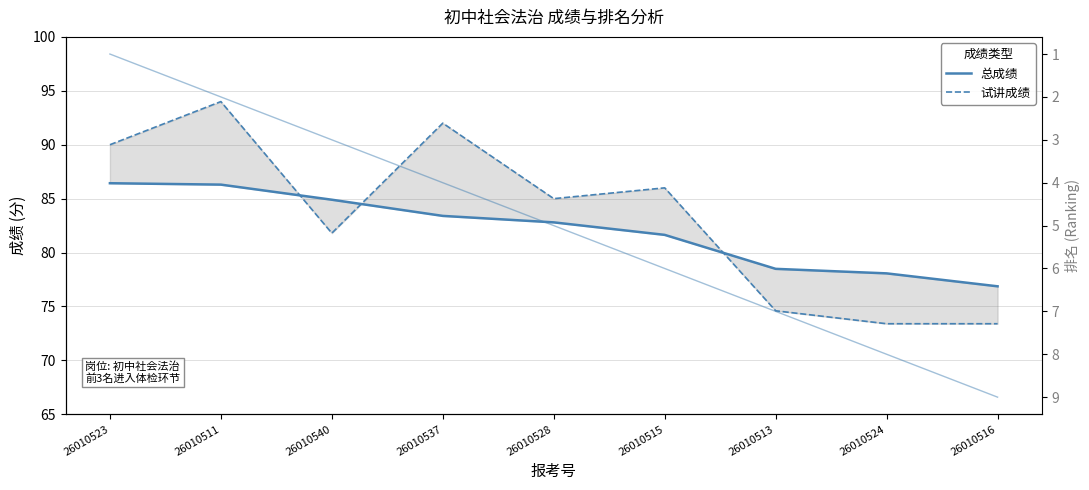

What is the difference between the highest and lowest values at 26010523?

89.0